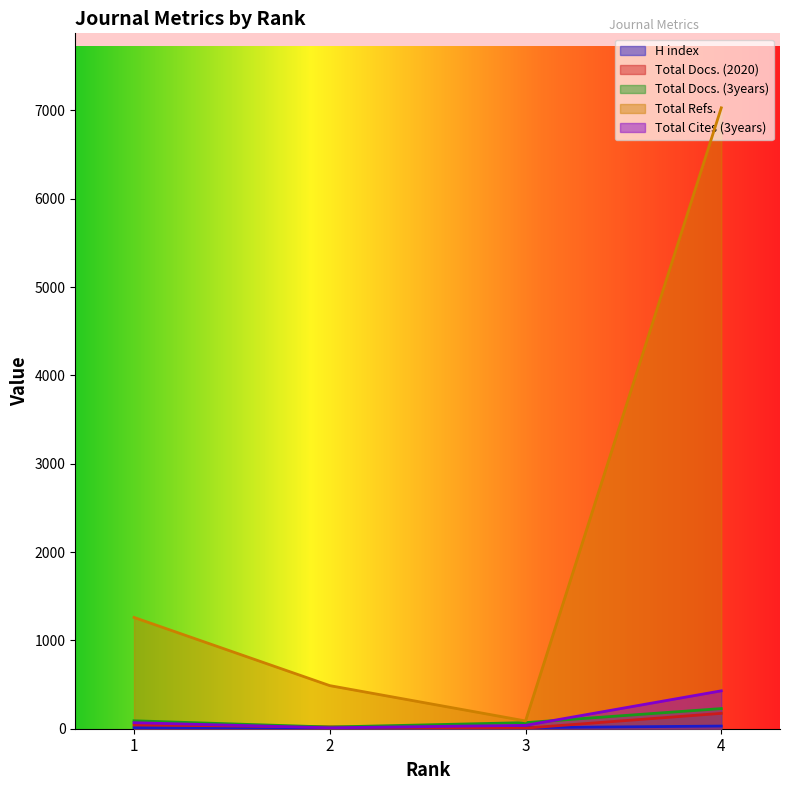

What is the difference between the highest and lowest values at 2?

481